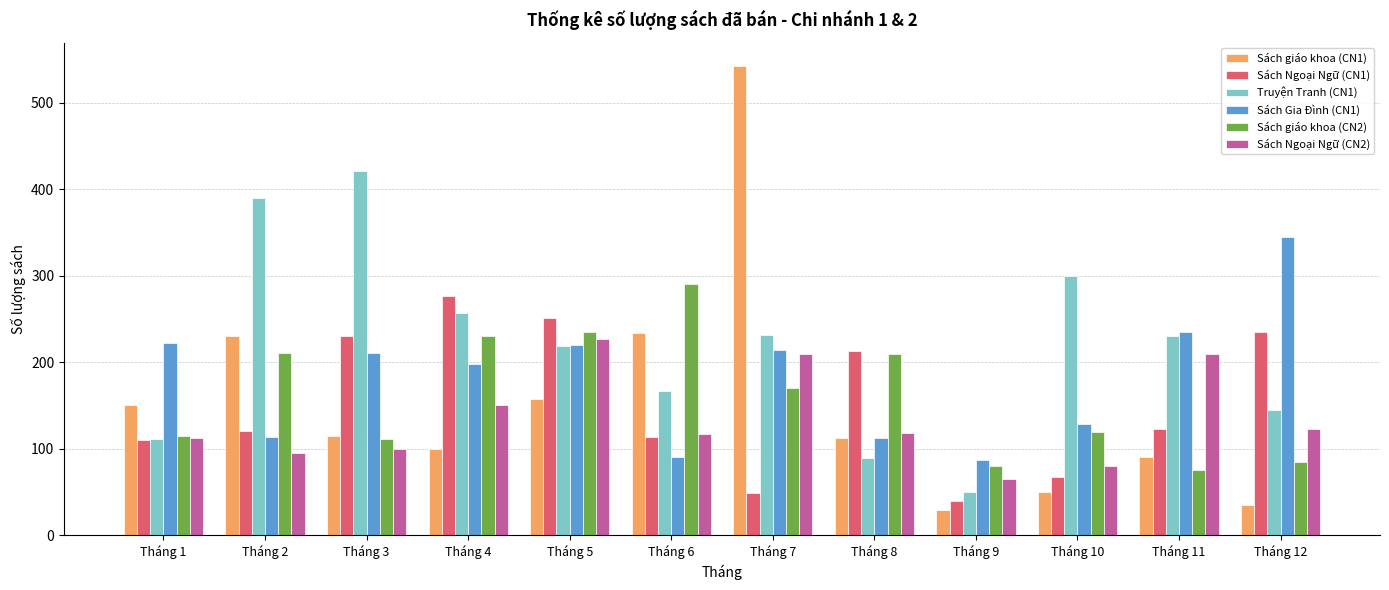

At which category does the chart reach its peak across all series?

Tháng 7